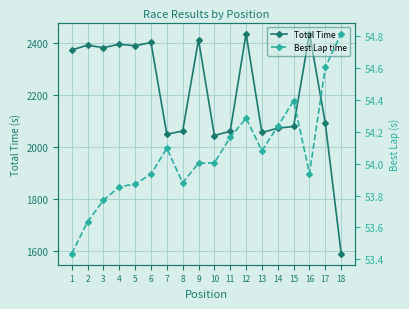

Between 4 and 18, which series saw the biggest shift?

Total Time